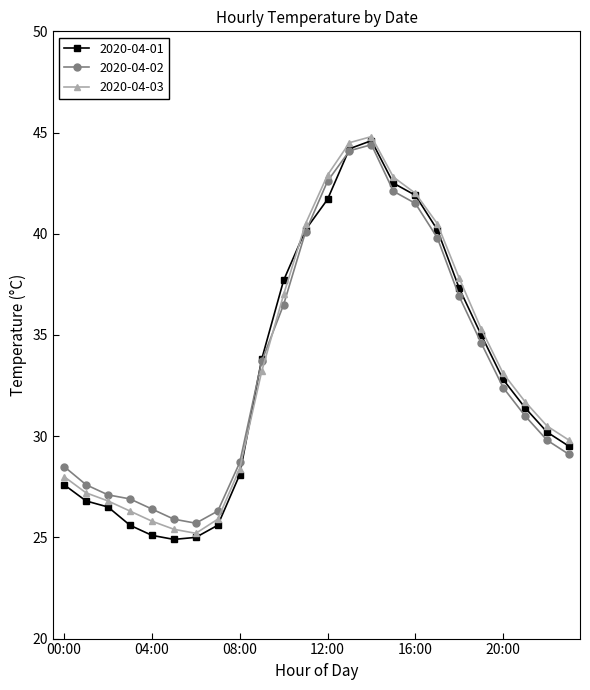

What is the value of the 2020-04-02 point at the 21st from the left?

32.4